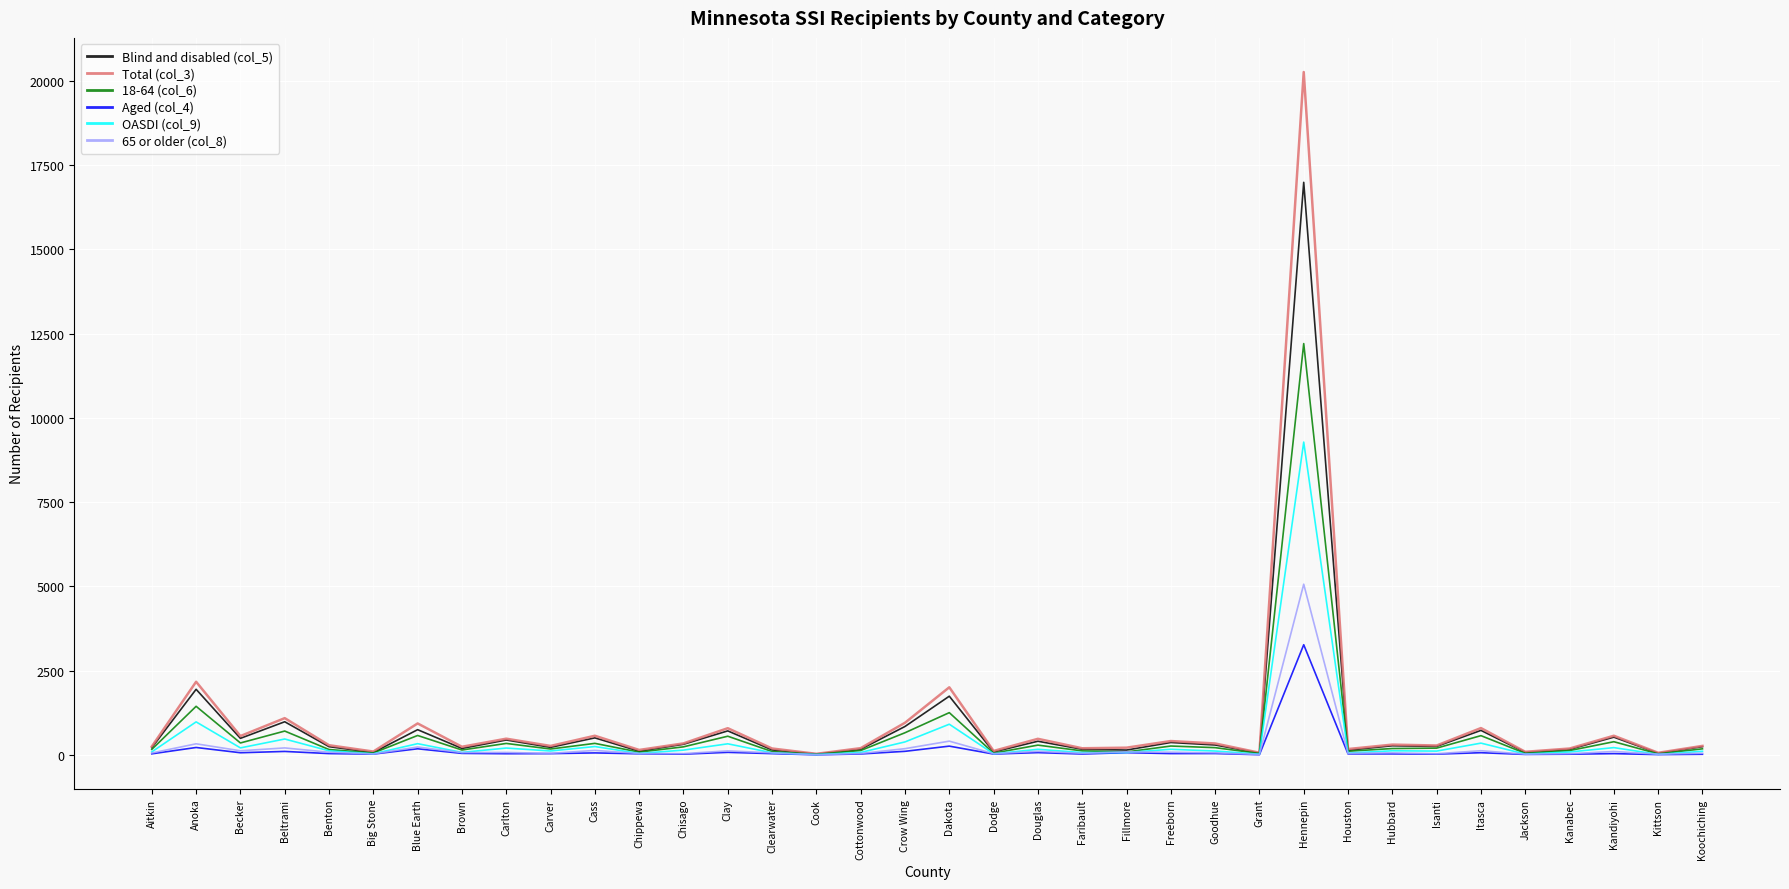

Where is the first local maximum for Total (col_3)?

Anoka